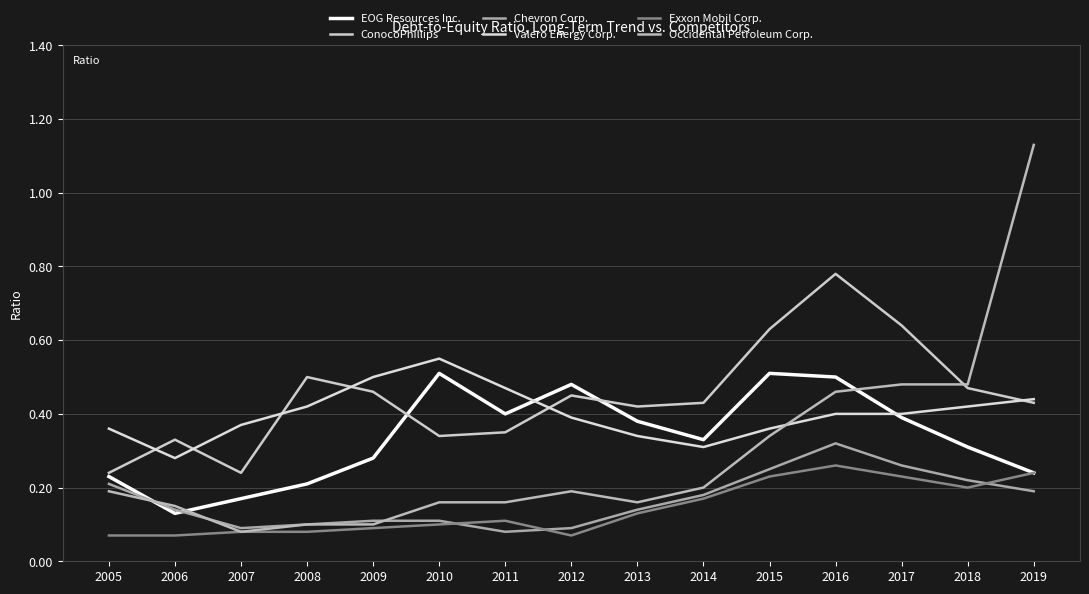

What is the value of the ConocoPhillips point at the 12th from the left?

0.8